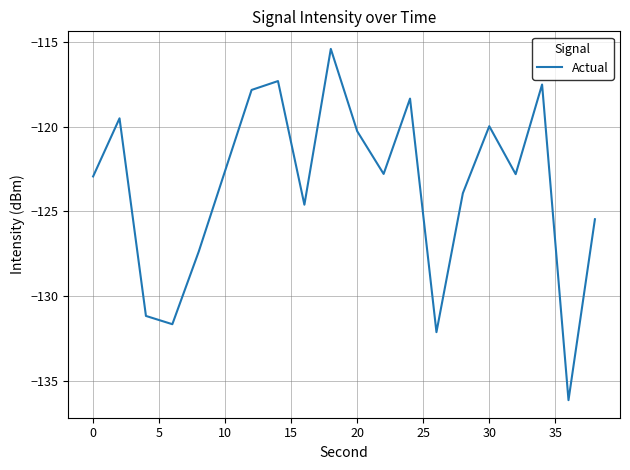

What is the difference between the maximum and minimum values?

20.8